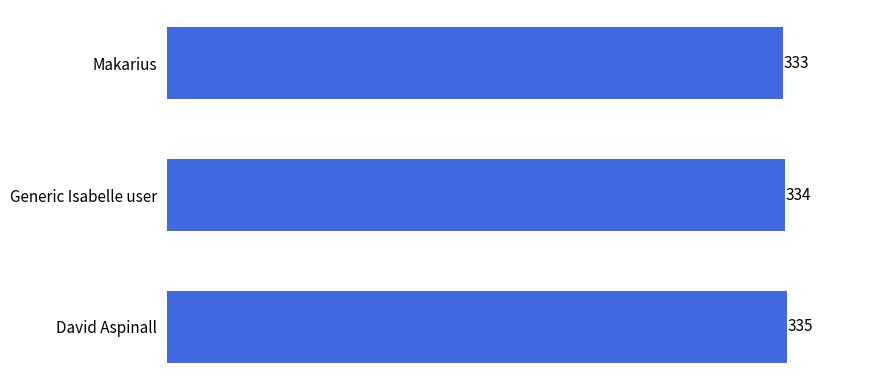

The chart shows a value of 334 at Generic Isabelle user. True or false?

True